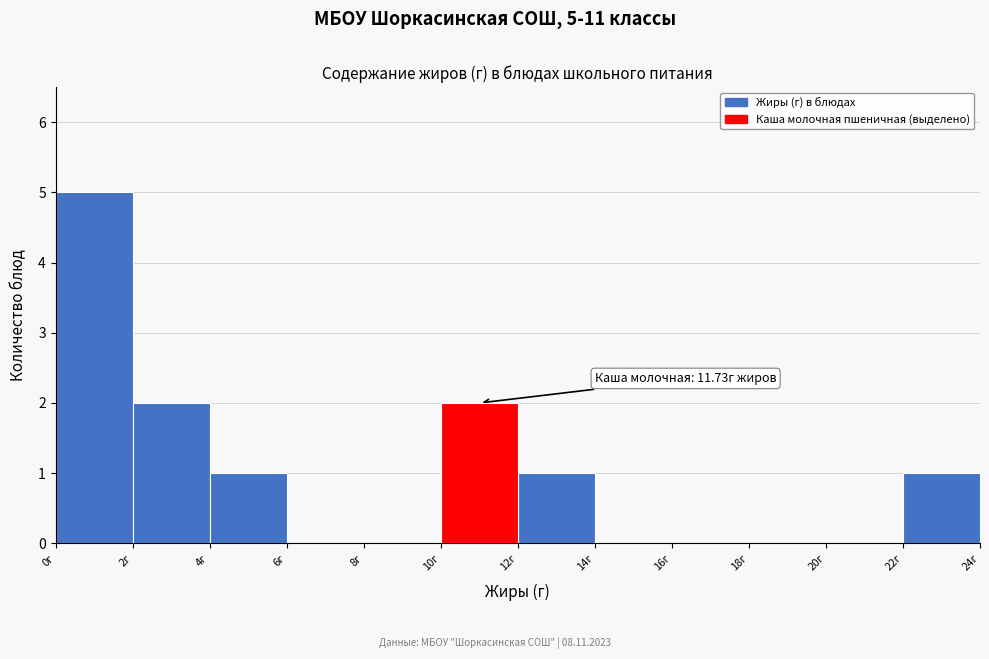

Which range on the x-axis has the tallest bar?

0 to 2